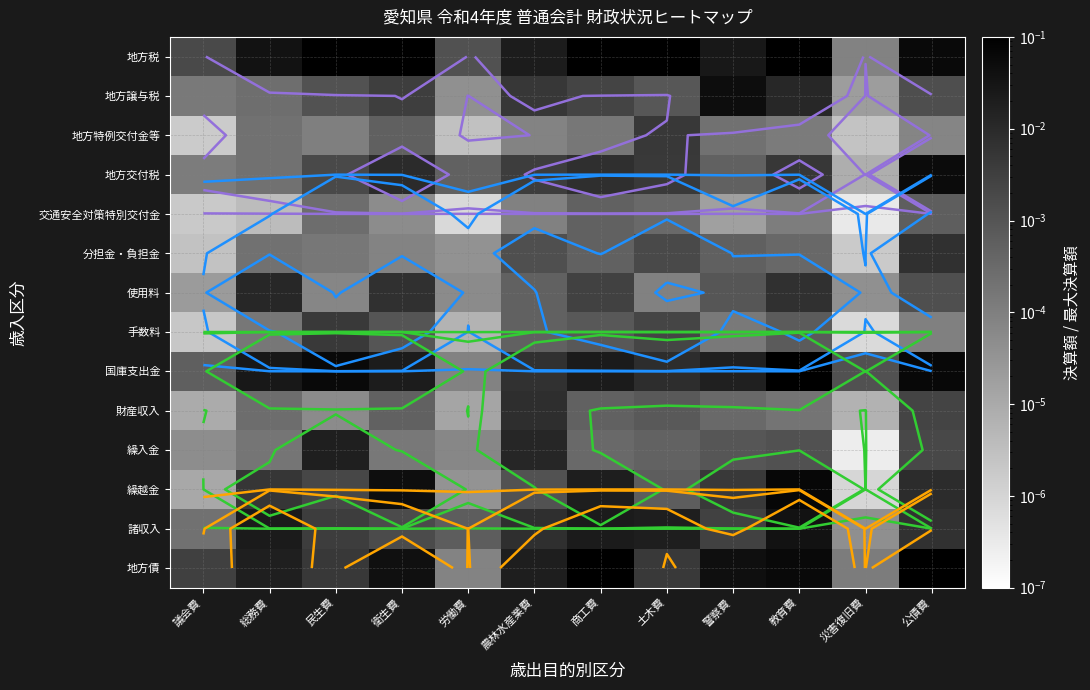

Rank the series by their maximum value, from highest to lowest.

地方税, 国庫支出金, 地方債, 繰越金, 地方交付税, 地方譲与税, 諸収入, 繰入金, 使用料, 財産収入, 分担金・負担金, 地方特例交付金等, 手数料, 交通安全対策特別交付金